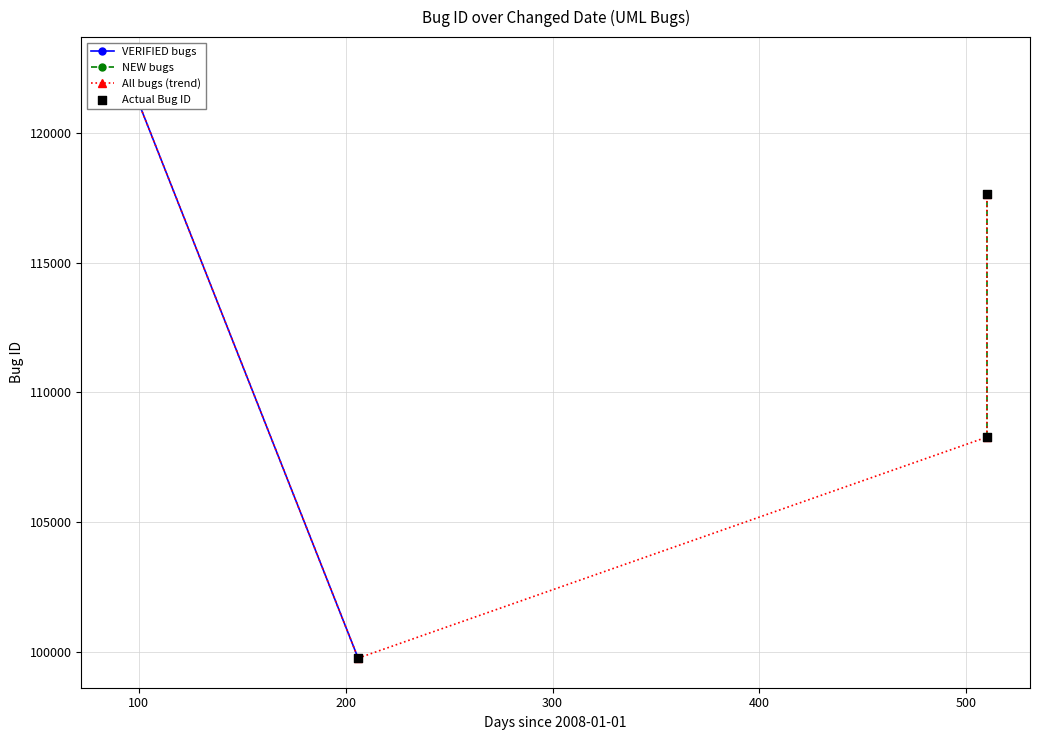

Which series has the widest spread of Y values?

Bug ID (VERIFIED)